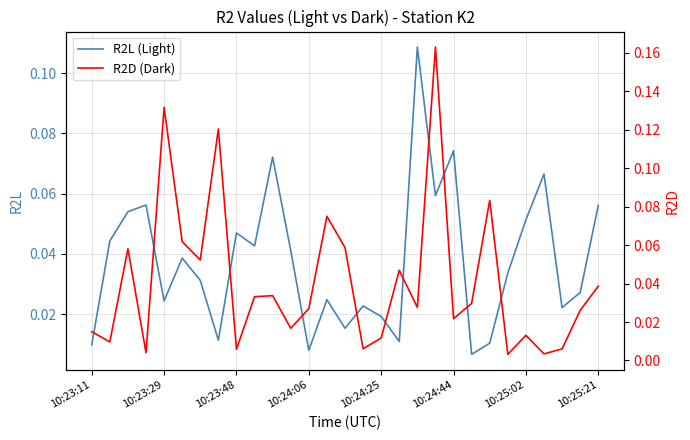

What is the label of the 29th point from the right?

10:23:11